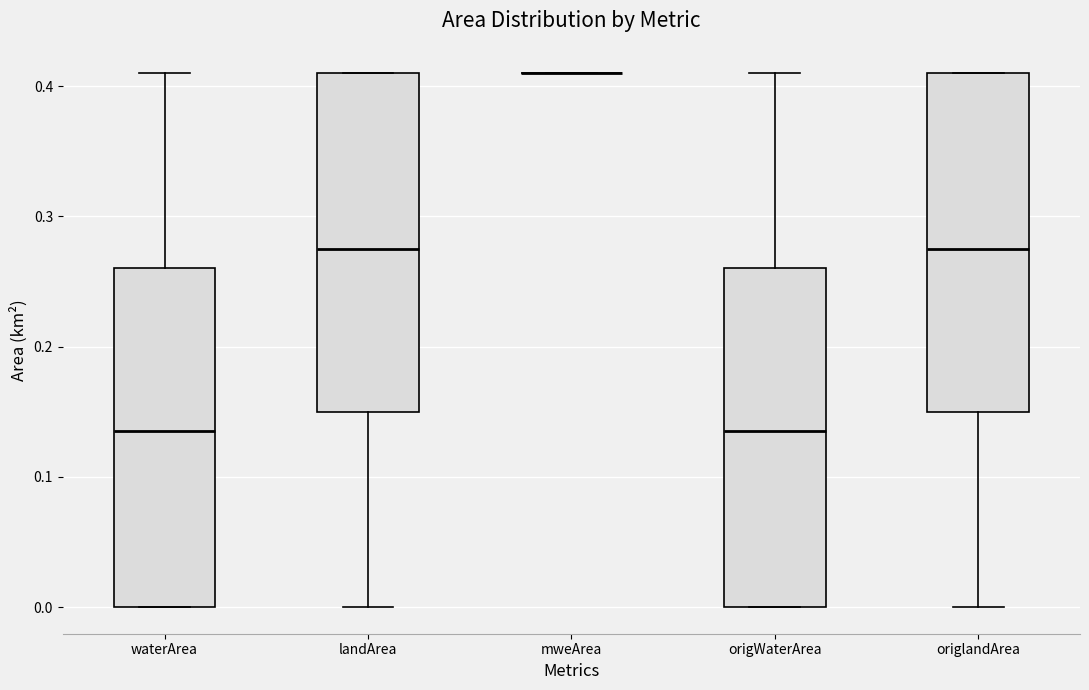

Reading left to right, read every box against the y-axis: the position of its median line, the range the box covers, and the ends of its whiskers. The values are not printed on the chart, so give them approximately, as read against the axis.

waterArea: median 0.14, box 0.00 to 0.26, whiskers 0.00 to 0.41
landArea: median 0.28, box 0.15 to 0.41, whiskers 0.00 to 0.41
mweArea: box collapsed to a line at 0.41, whiskers 0.41 to 0.41
origWaterArea: median 0.14, box 0.00 to 0.26, whiskers 0.00 to 0.41
origlandArea: median 0.28, box 0.15 to 0.41, whiskers 0.00 to 0.41